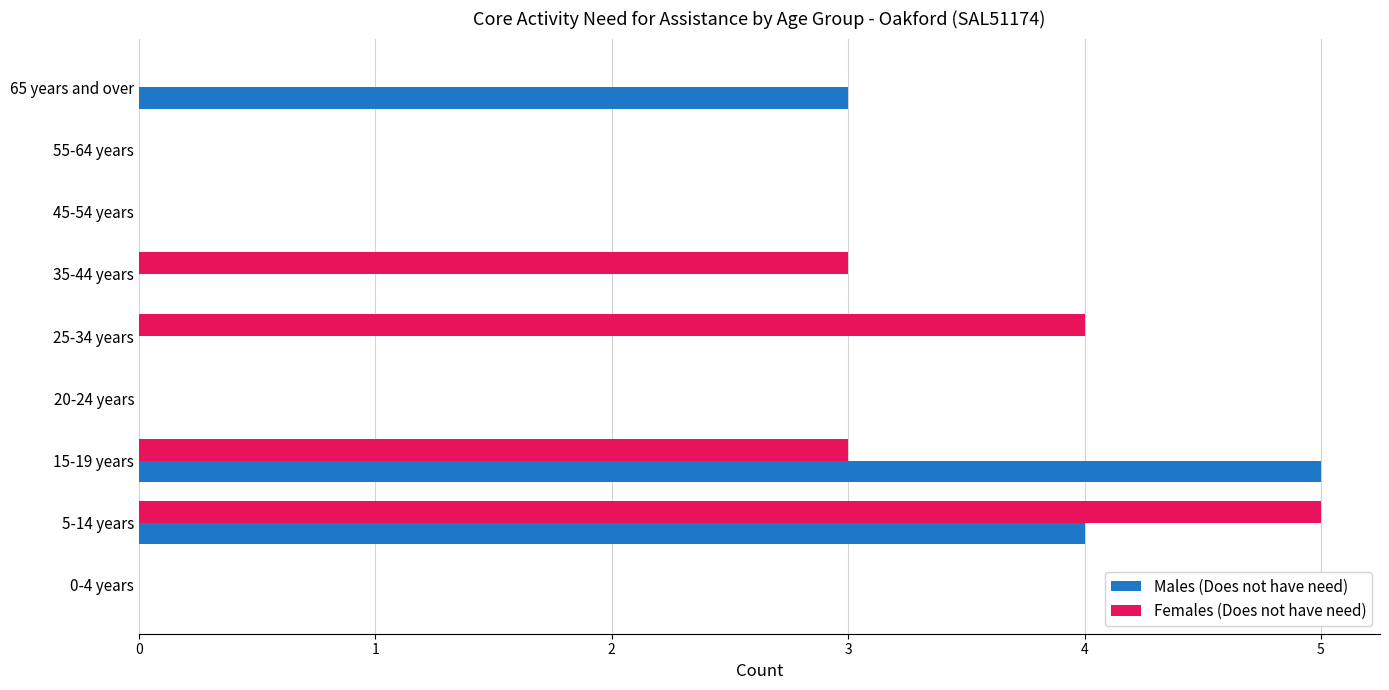

Which series changed the most between 20-24 years and 35-44 years?

Females (Does not have need)